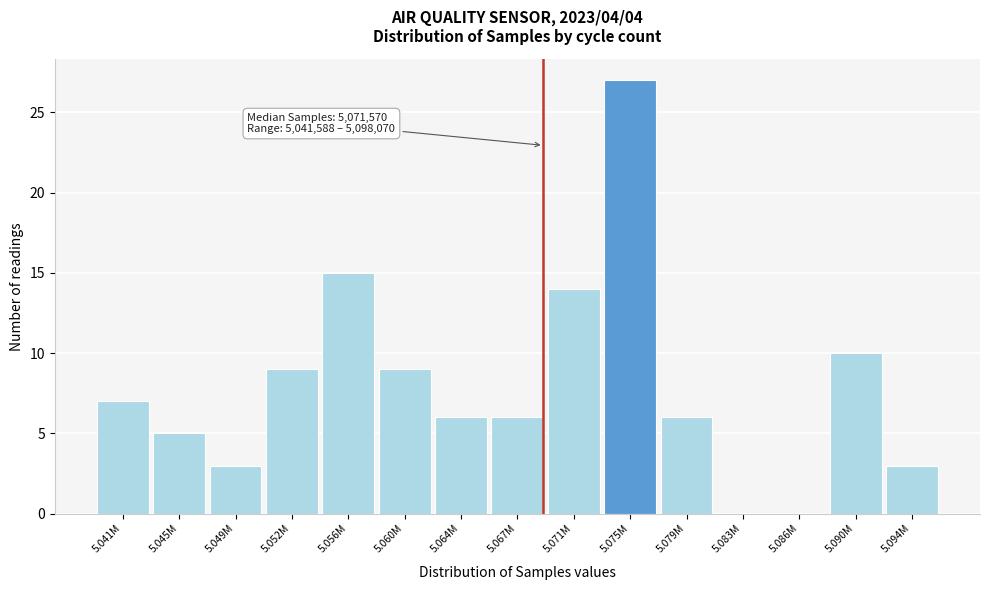

Reading right to left, list all the values displayed in this chart.

5.094M=3	5.090M=10	5.086M=0	5.083M=0	5.079M=6	5.075M=27	5.071M=14	5.067M=6	5.064M=6	5.060M=9	5.056M=15	5.052M=9	5.049M=3	5.045M=5	5.041M=7